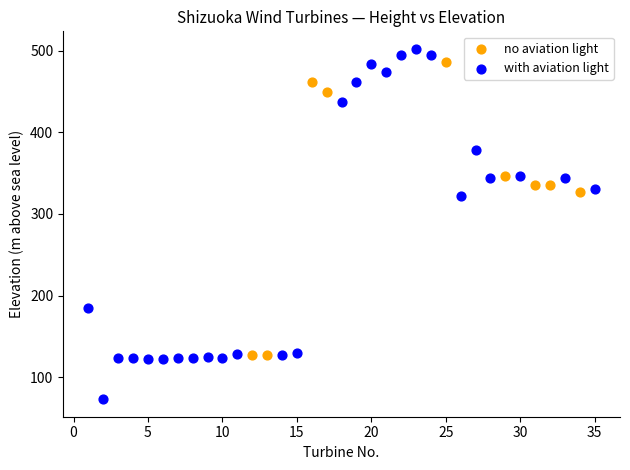

Which series reaches the maximum Y coordinate?

with aviation light